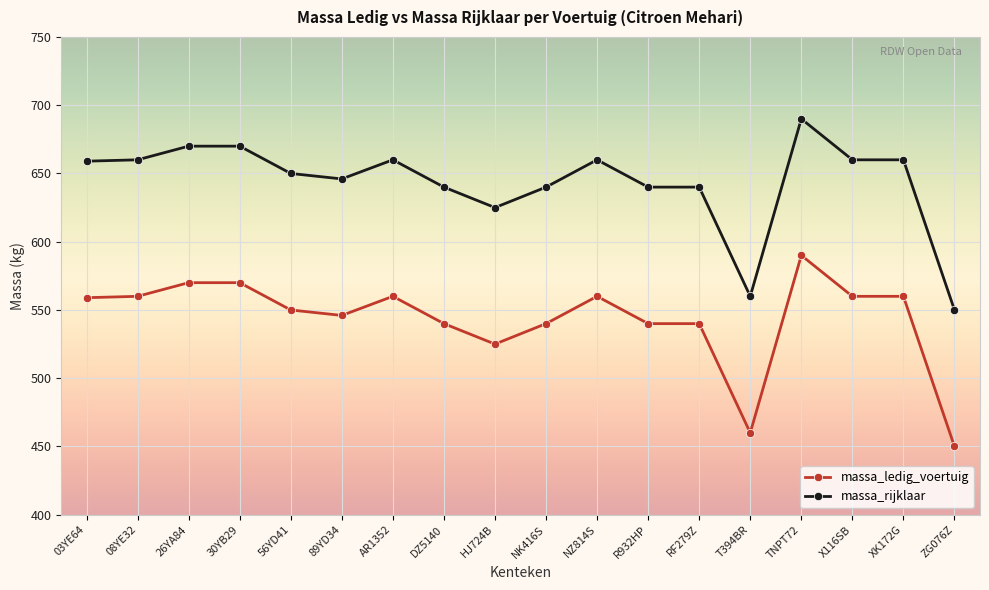

List the series in order of their peak value, lowest first.

massa_ledig_voertuig, massa_rijklaar